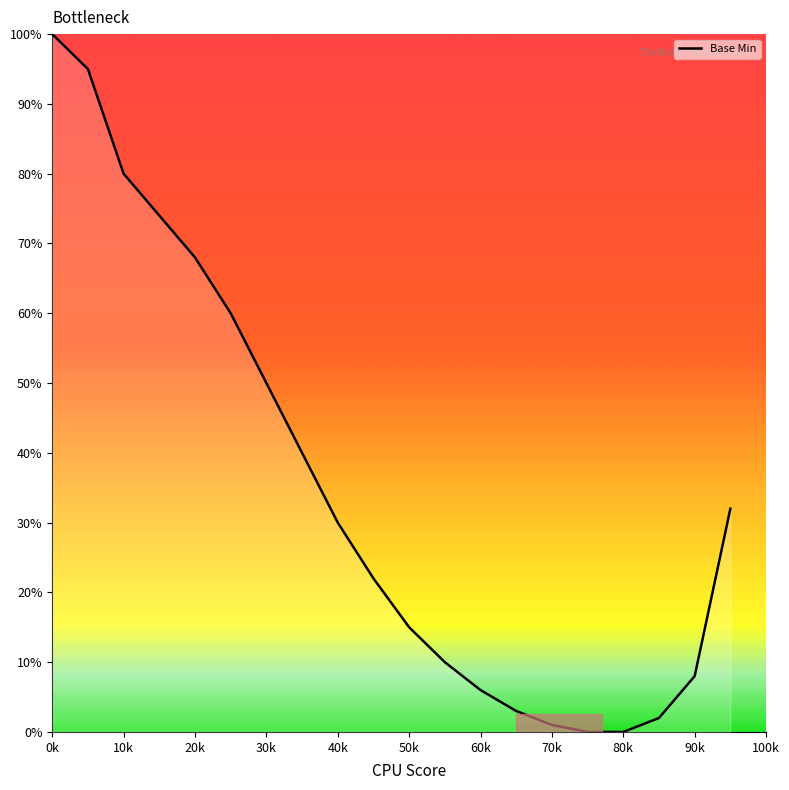

How many distinct data groups are displayed?

1